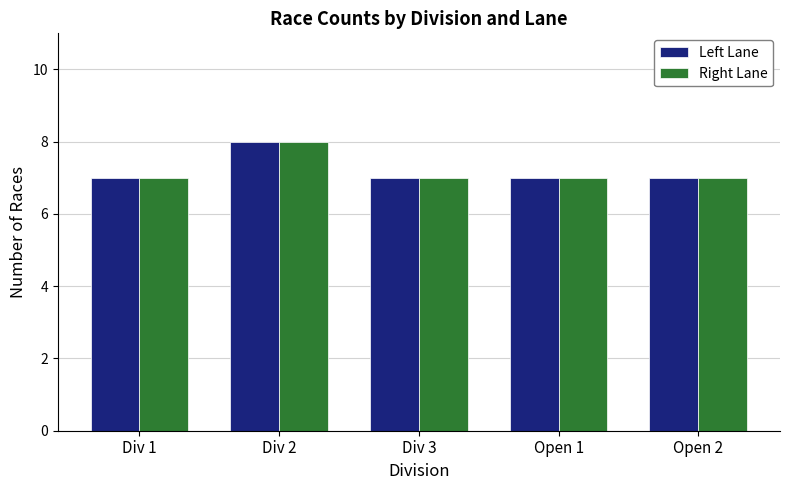

How many bars are there in total?

10